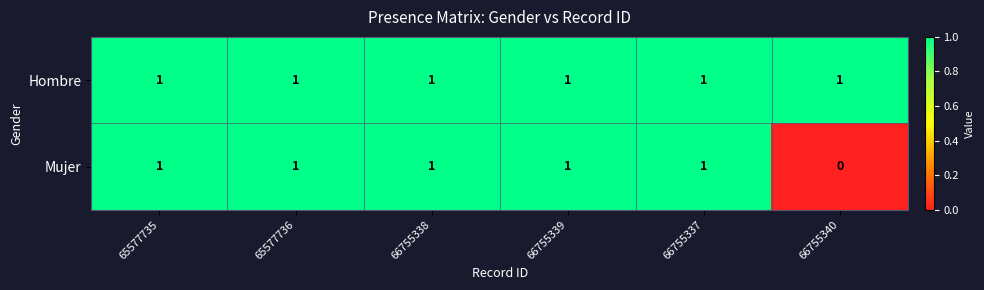

Which series has the largest total across all categories?

Hombre